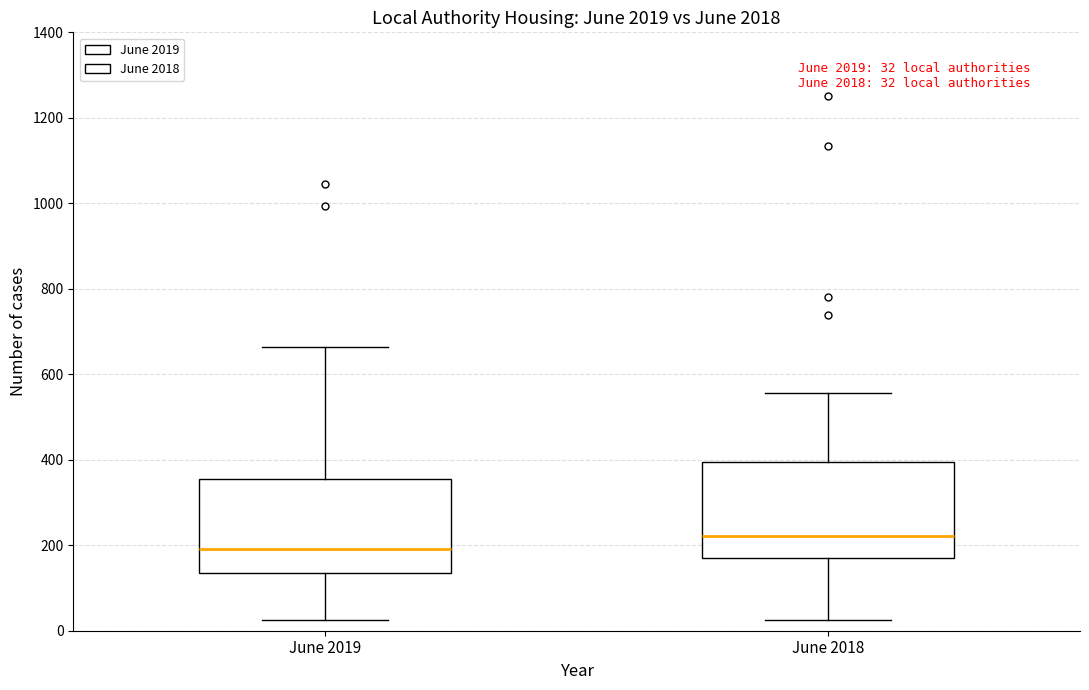

Which box has the lowest median line?

June 2019